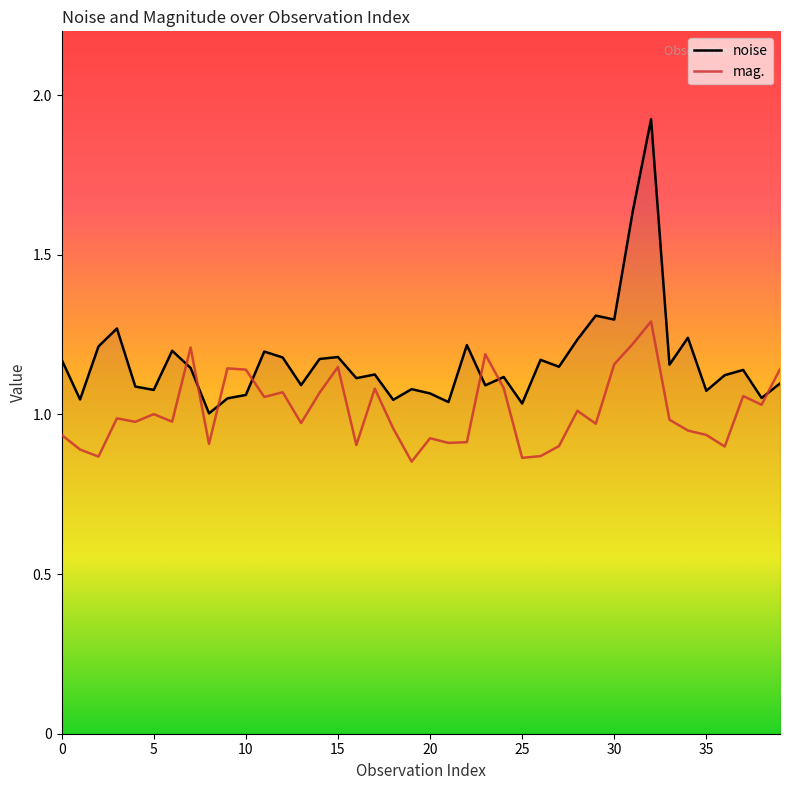

Rank the series by their average value, from lowest to highest.

mag., noise